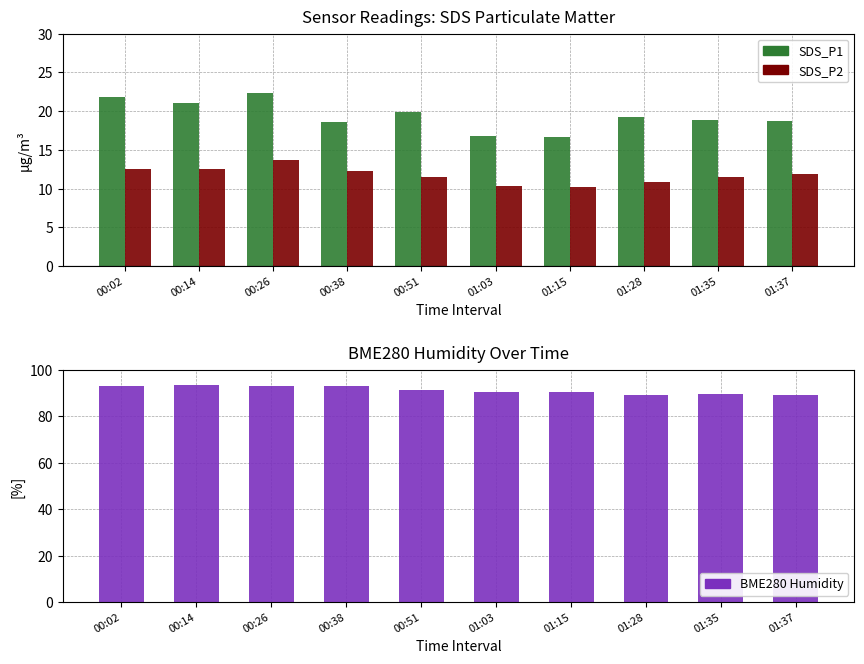

Rank the series by their maximum value, from lowest to highest.

SDS_P2, SDS_P1, BME280 Humidity